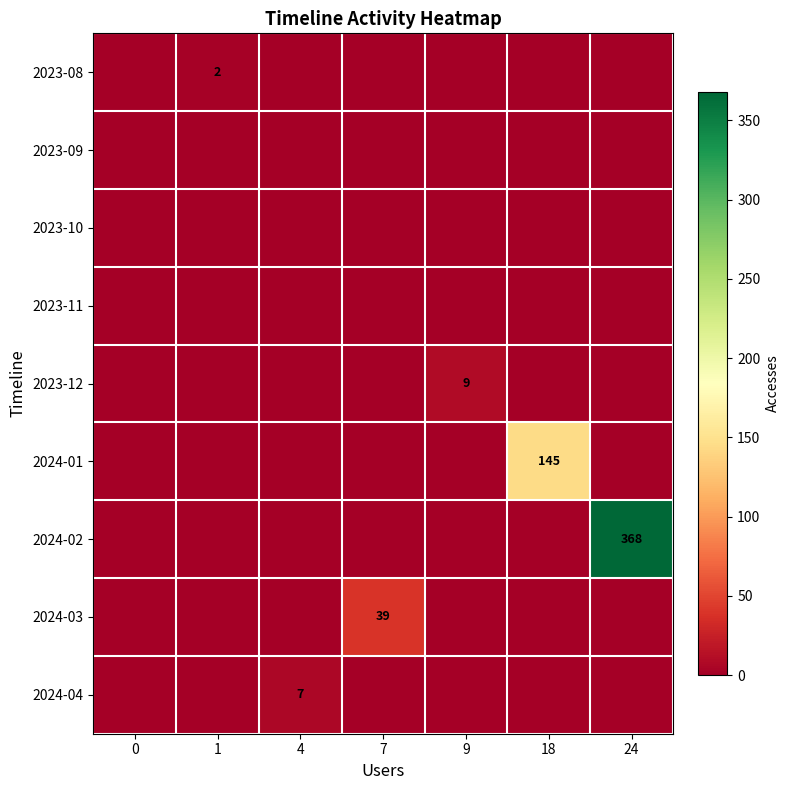

What is the sum of the row_4 values at 24 and 9?

9